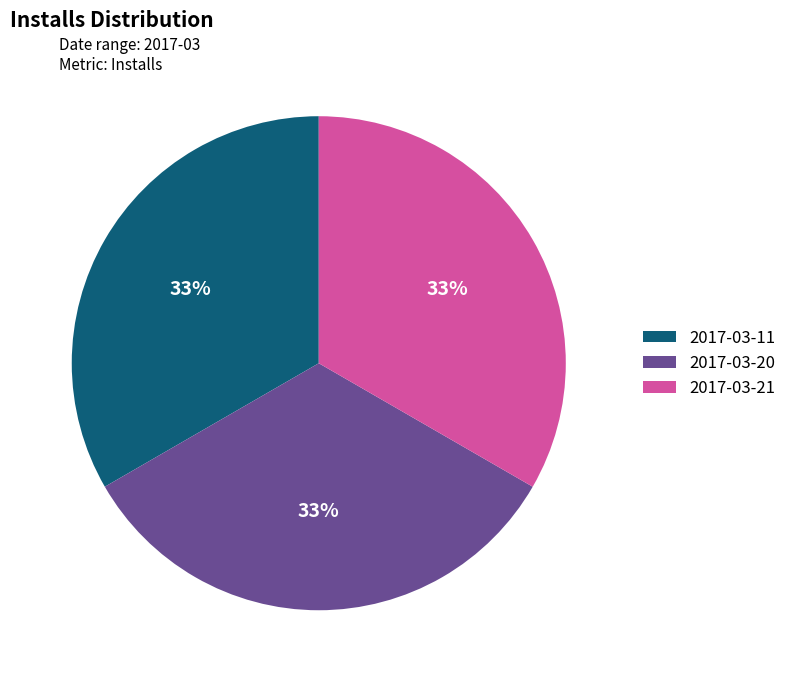

Approximately how many times larger is the value at 2017-03-21 compared to 2017-03-11?

1.0